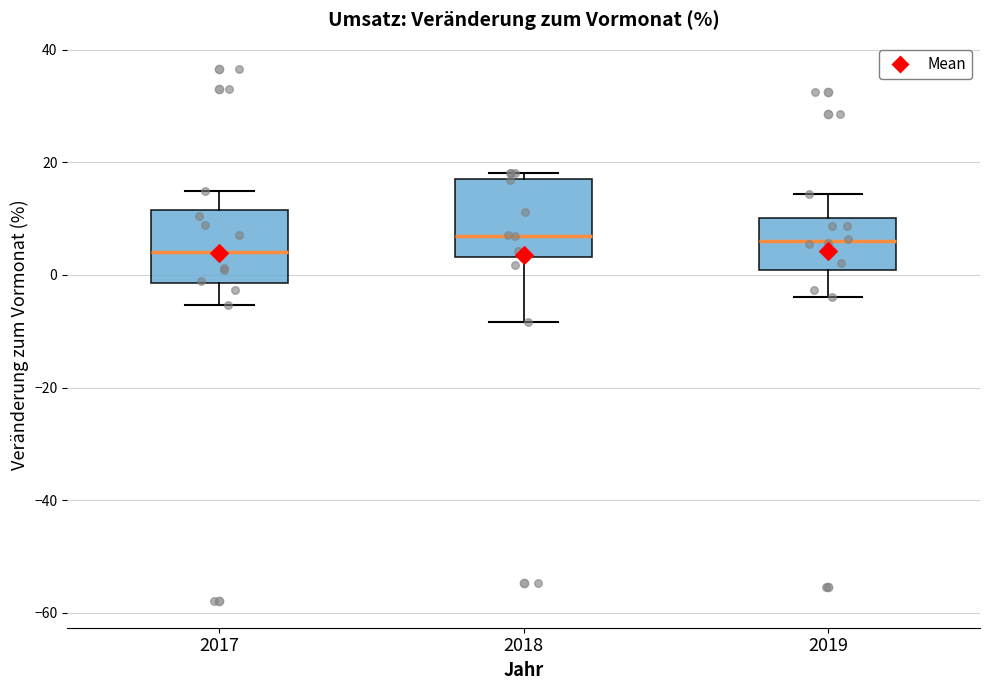

Reading left to right, transcribe this box plot: for each box, give where its median line is, the range the box spans, and where its two whiskers end, as read against the y-axis. The values are not printed on the chart, so give them approximately, as read against the axis.

2017: median 4, box -2 to 12, whiskers -6 to 14
2018: median 6, box 4 to 18, whiskers -8 to 18 (just above the box's upper edge)
2019: median 6, box 0 to 10, whiskers -4 to 14